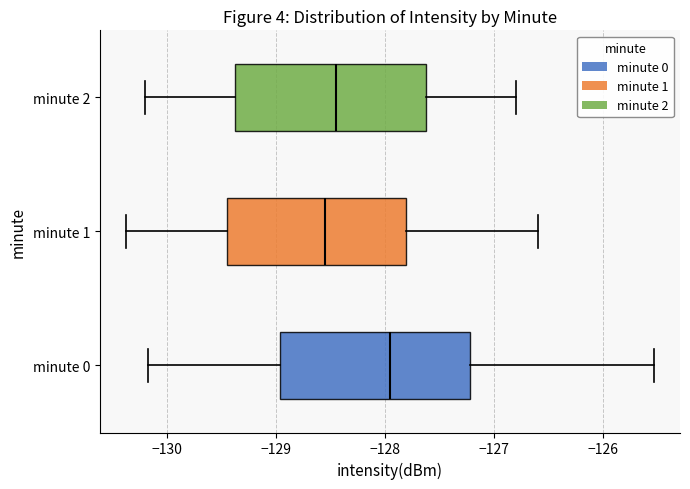

Which box has the furthest to the left median line?

minute 1